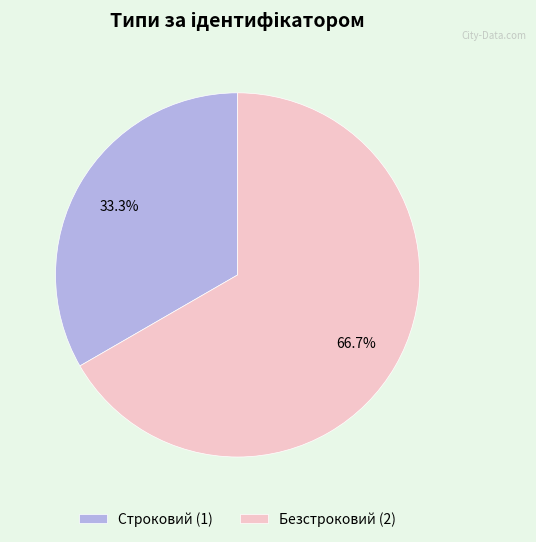

What percentage is the Безстроковий slice, to the nearest percent?

67%